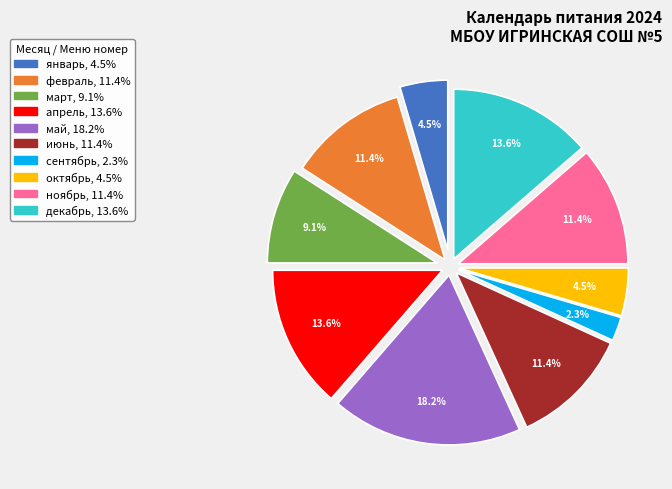

Rank the categories by value from highest to lowest.

май, апрель, декабрь, февраль, июнь, ноябрь, март, январь, октябрь, сентябрь